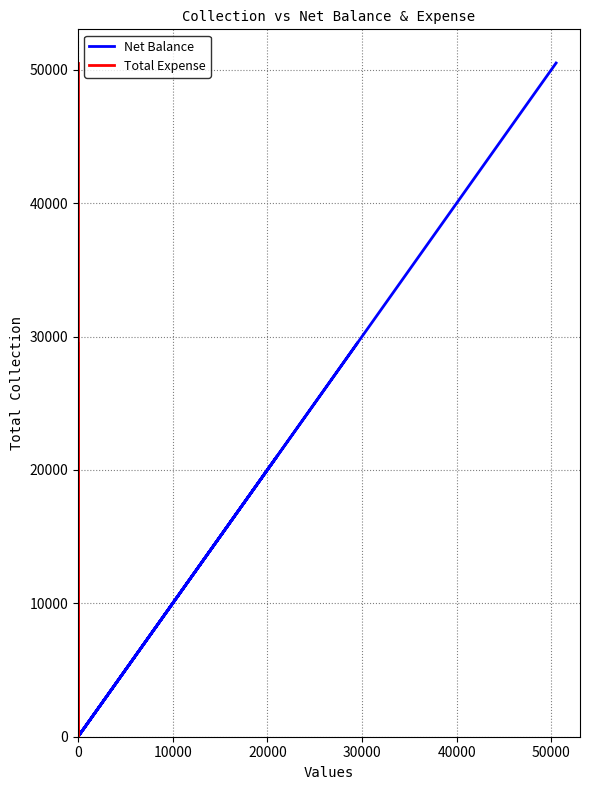

Which series has the largest total across all categories?

Net Balance